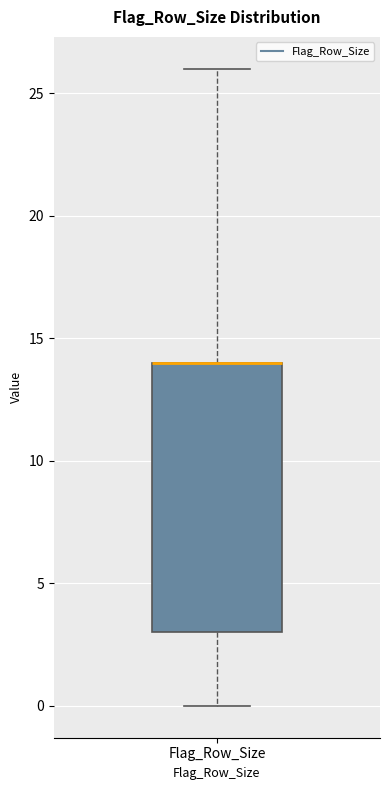

Read this box plot against the y-axis: the position of the median line, the range covered by the box, and the ends of both whiskers. The values are not printed on the chart, so give them approximately, as read against the axis.

median 14 (drawn on the box's upper edge), box 3 to 14, whiskers 0 to 26